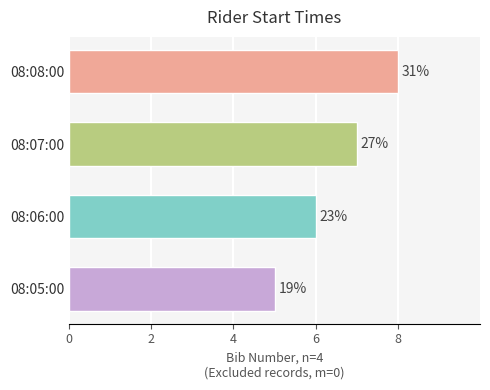

How many bars are there in total?

4